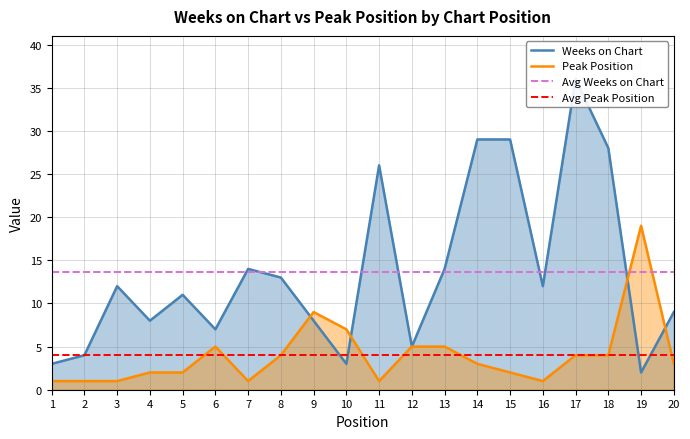

Rank the series at 15 from lowest to highest value.

Peak Position, Avg Peak Position, Avg Weeks on Chart, Weeks on Chart